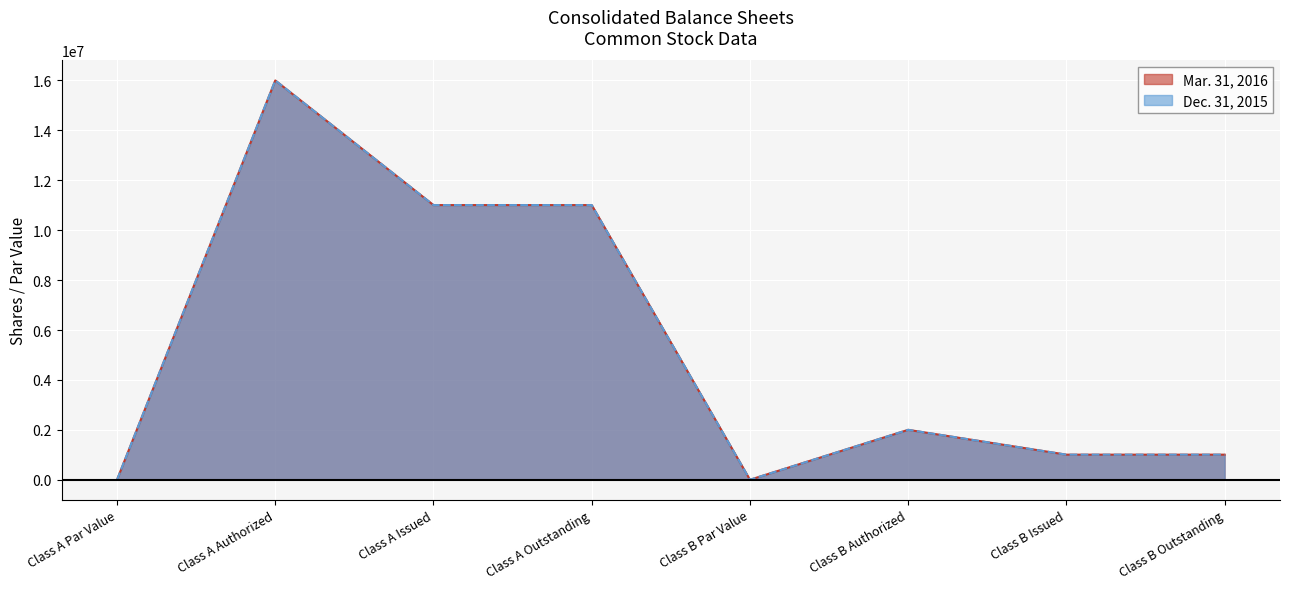

Where is the first local maximum for Dec. 31, 2015?

Class A Authorized